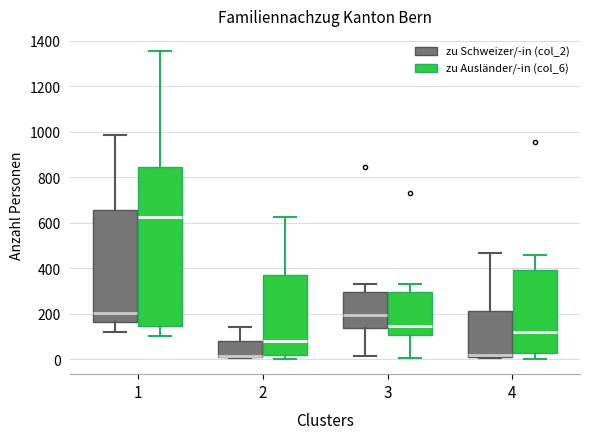

Where does the lower whisker of the box for 1 (zu Schweizer/-in (col_2)) end on the y-axis? The values are not printed on the chart, so give them approximately, as read against the axis.

120